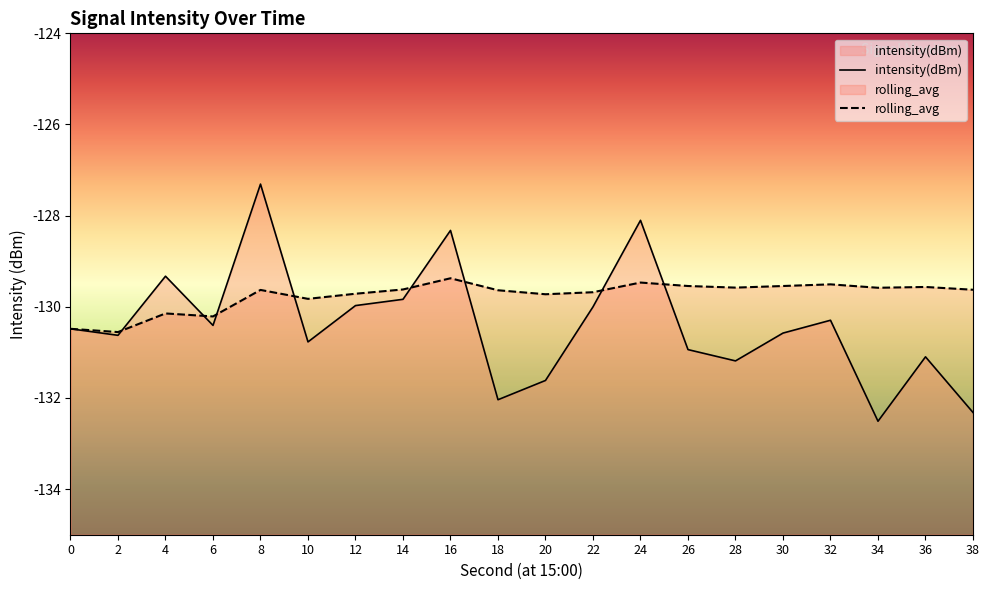

What is the approximate value of rolling_avg at 10?

-129.8